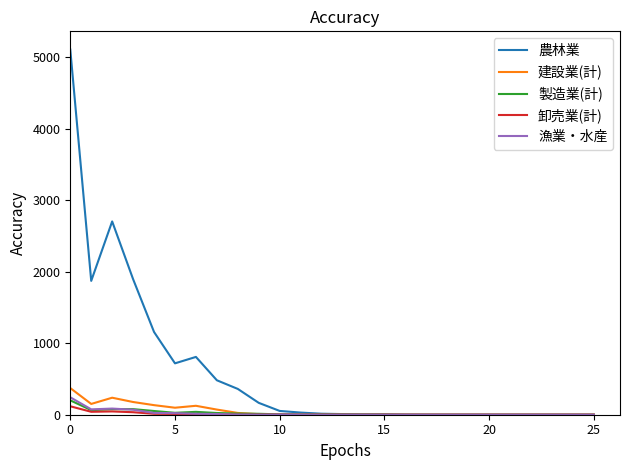

Which series has the largest total across all categories?

農林業